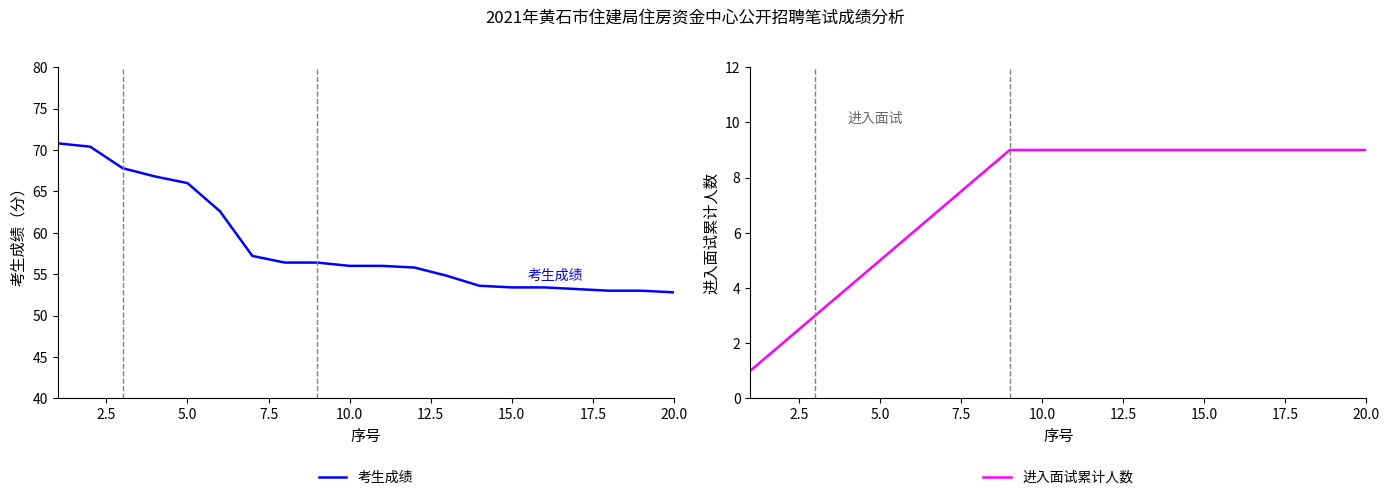

Reading right to left, transcribe all the data shown in this chart.

考生成绩: 52.8	53.0	53.0	53.2	53.4	53.4	53.6	54.8	55.8	56.0	56.0	56.4	56.4	57.2	62.6	66.0	66.8	67.8	70.4	70.8
进入面试累计人数: 9.0	9.0	9.0	9.0	9.0	9.0	9.0	9.0	9.0	9.0	9.0	9.0	8.0	7.0	6.0	5.0	4.0	3.0	2.0	1.0